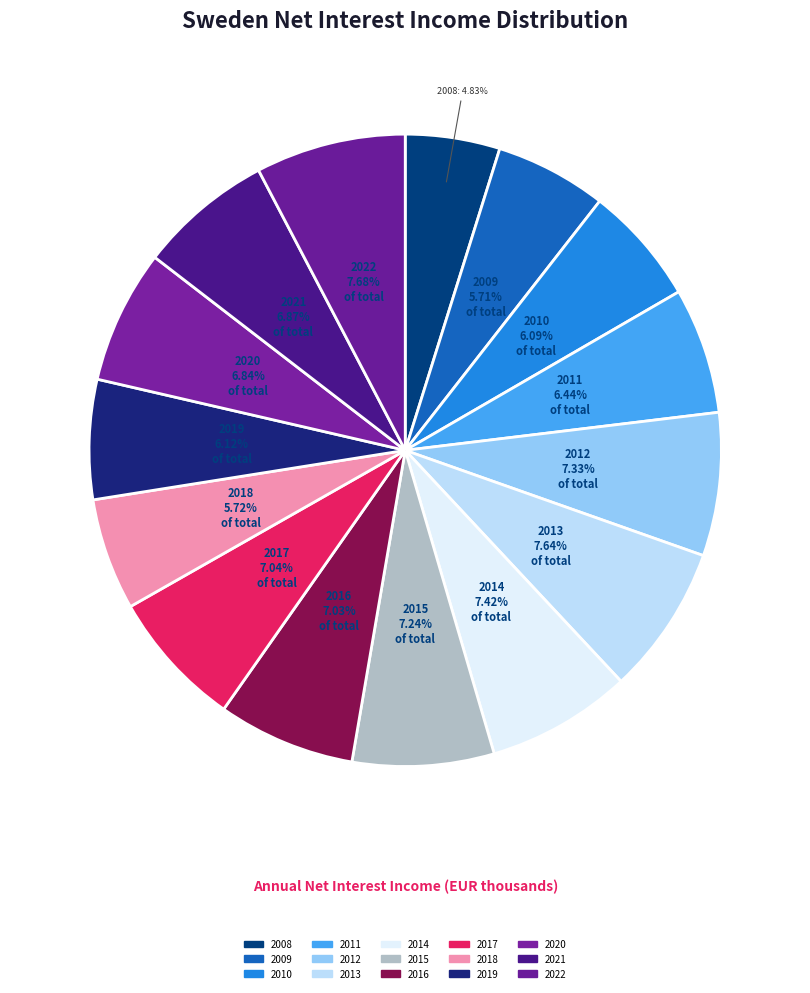

How many segments does this pie chart have?

15